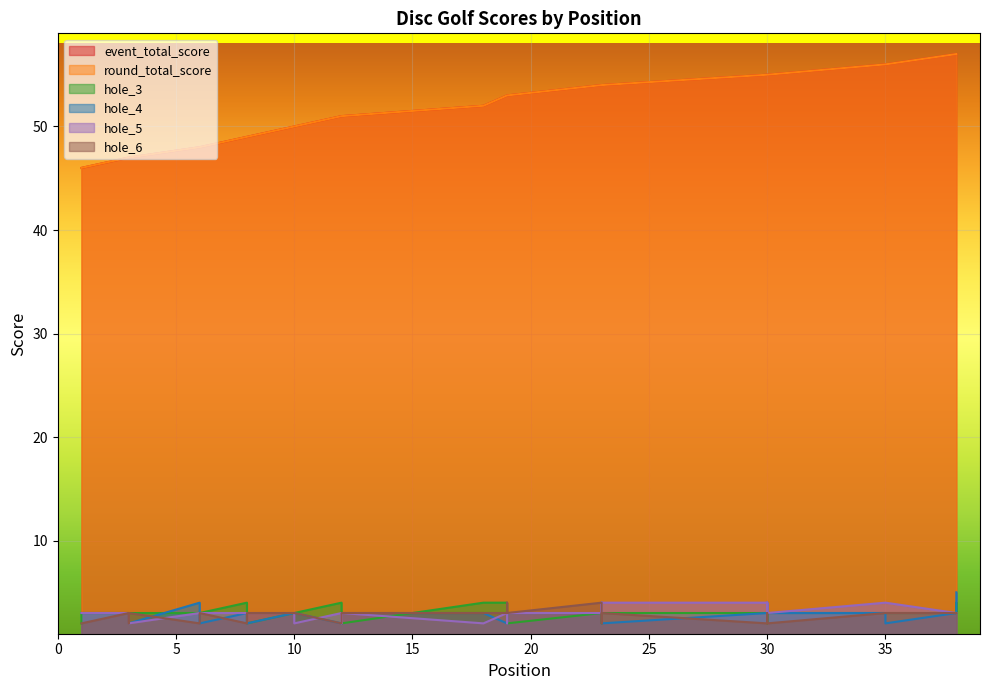

In hole_5, how many points are higher than both neighbors (excluding endpoints)?

2